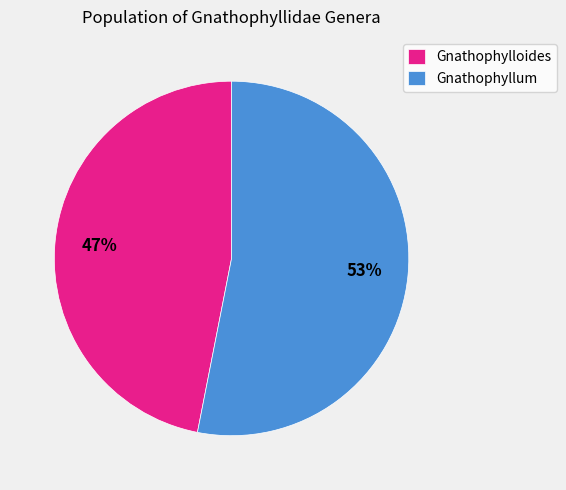

Combined, do Gnathophylloides and Gnathophyllum account for over 50%?

Yes